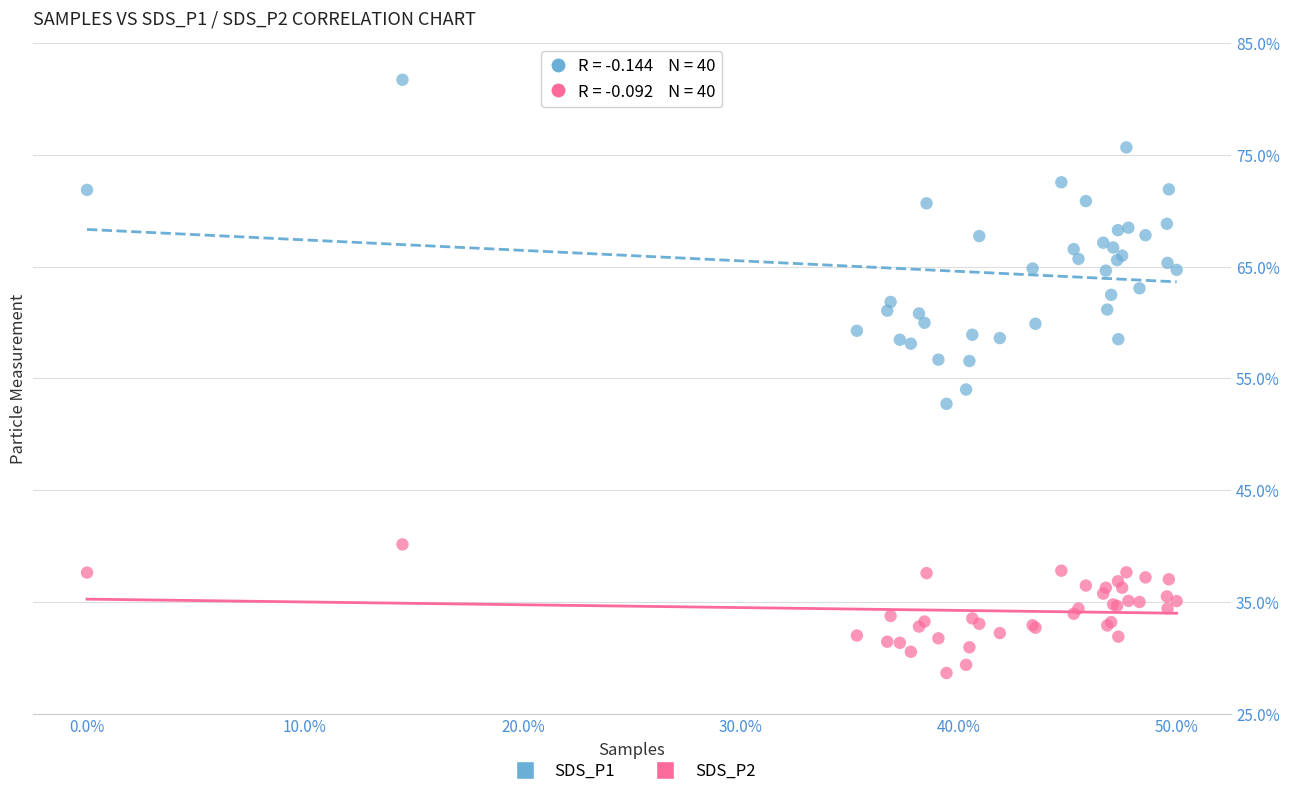

Which series reaches the maximum Y coordinate?

SDS_P1